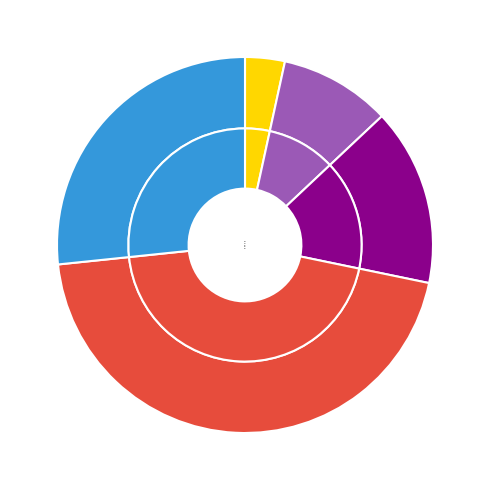

Which slice is the largest?

K63